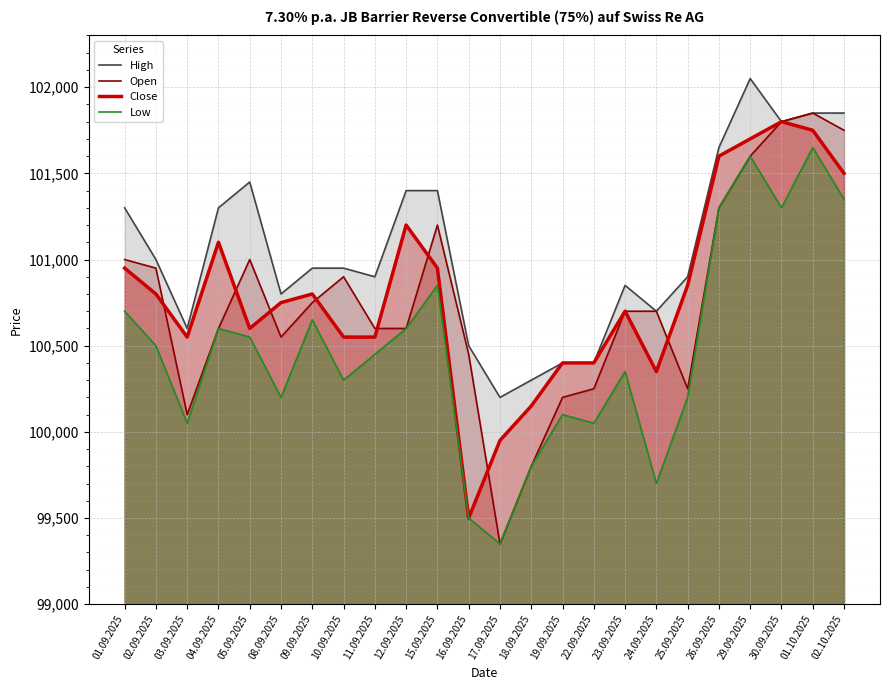

List the series in order of their peak value, lowest first.

Low, Close, Open, High